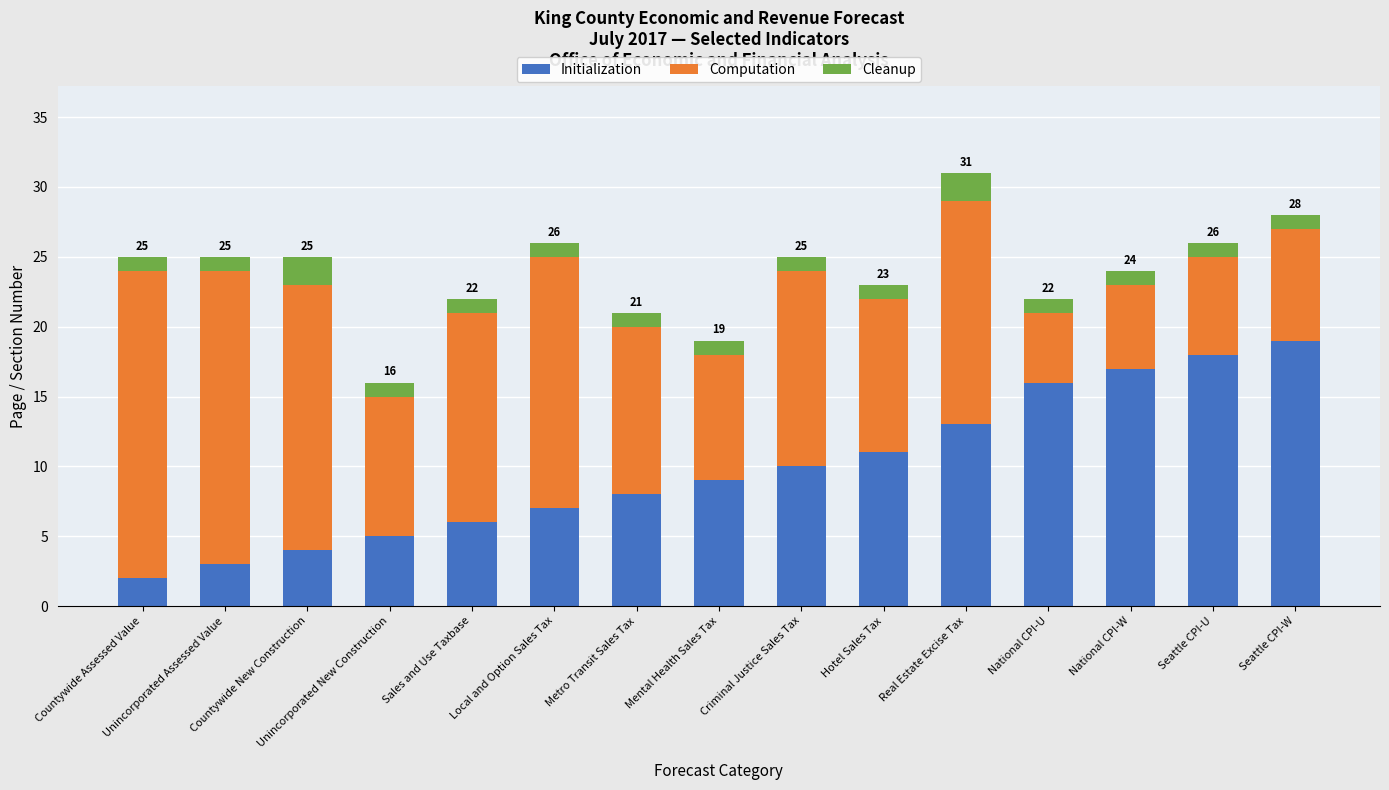

What is the maximum value for Initialization?

19